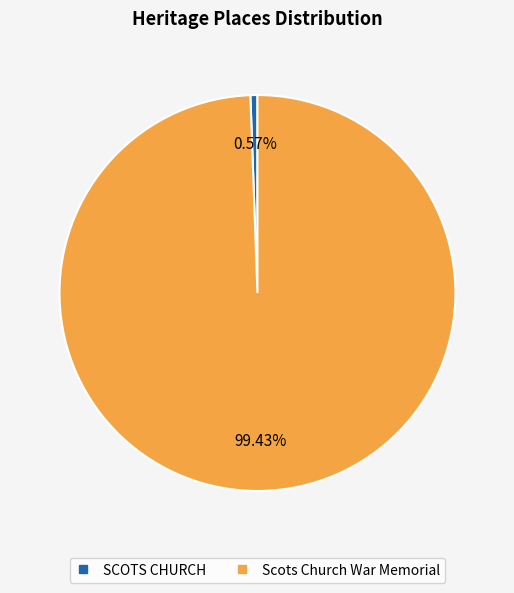

To the nearest percent, what is the average slice percentage?

50%